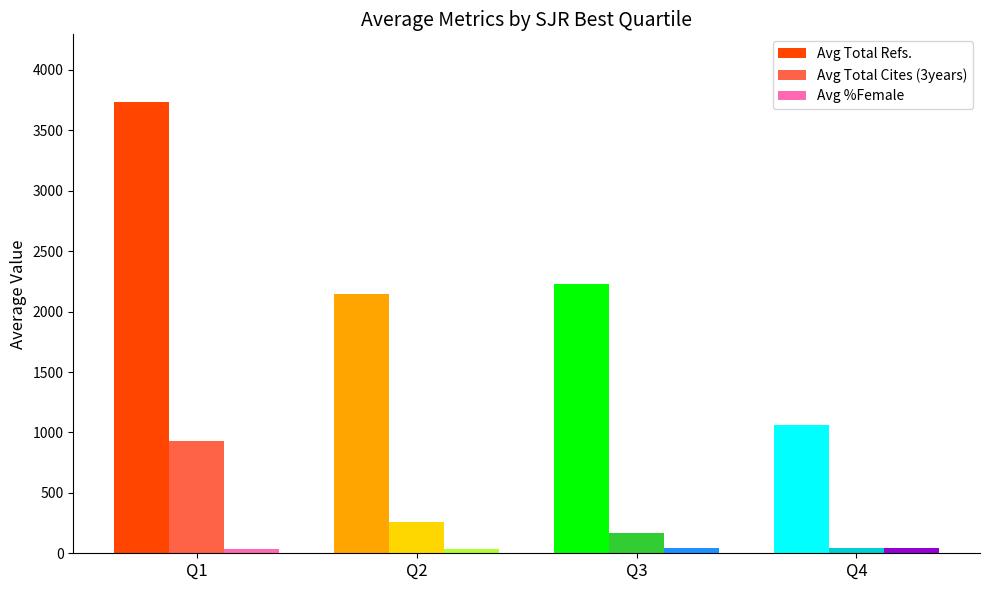

List the labels in order of Avg Total Cites (3years) value, smallest first.

Q4, Q3, Q2, Q1